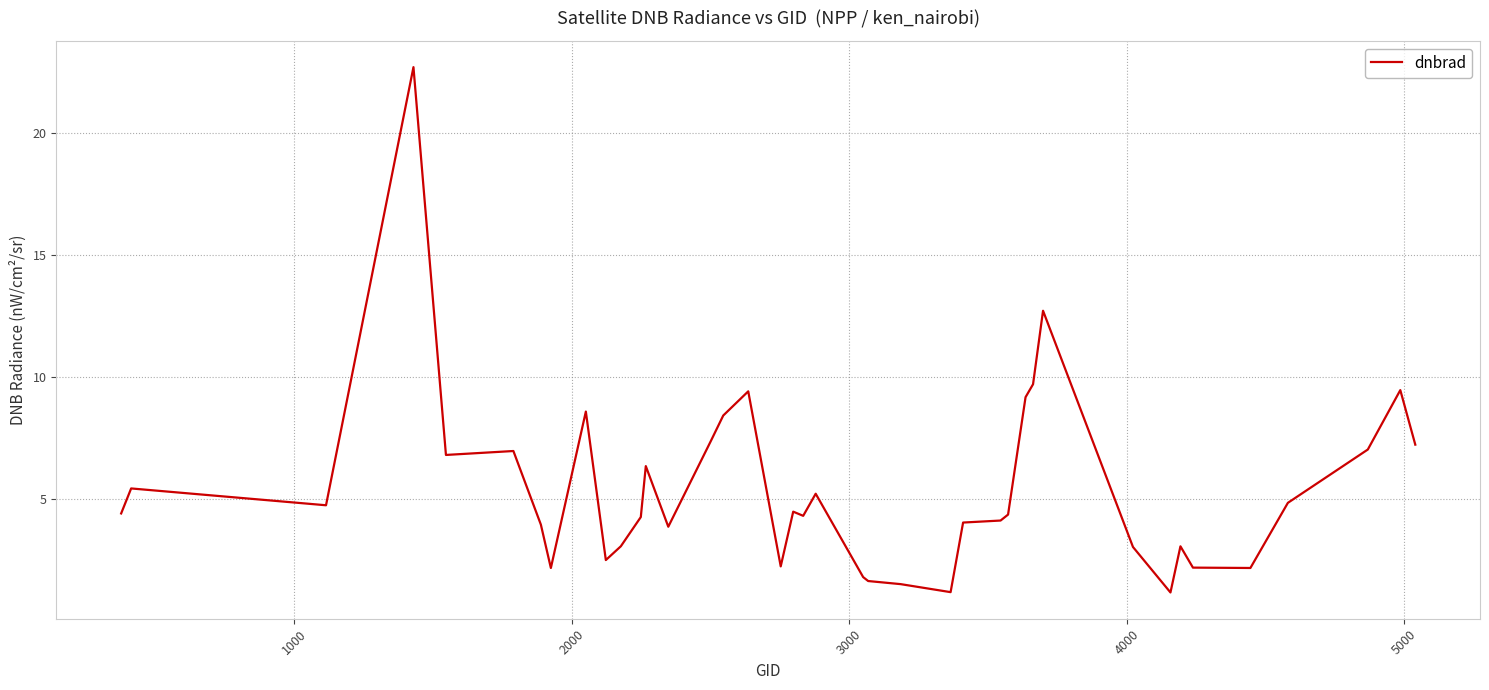

What is the minimum value shown in the chart?

1.2